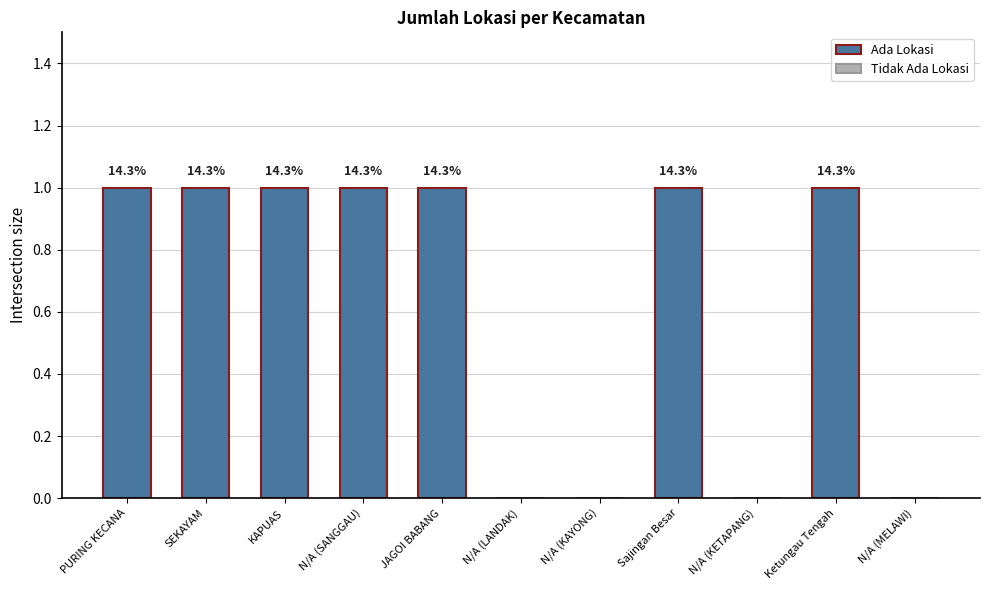

The chart shows a value of 1 at JAGOI BABANG. True or false?

True